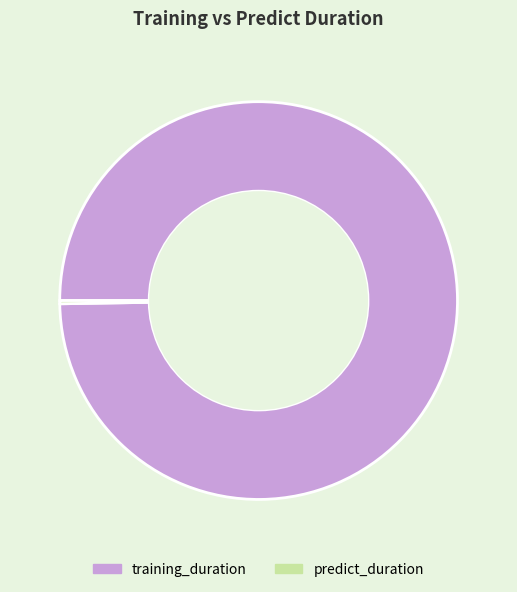

What is the largest slice in the pie chart?

training_duration